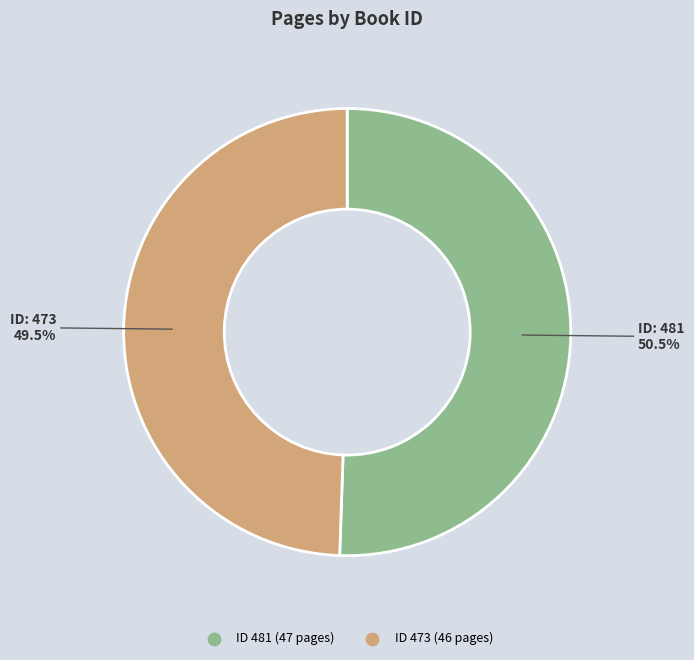

Does any single category account for the majority?

Yes